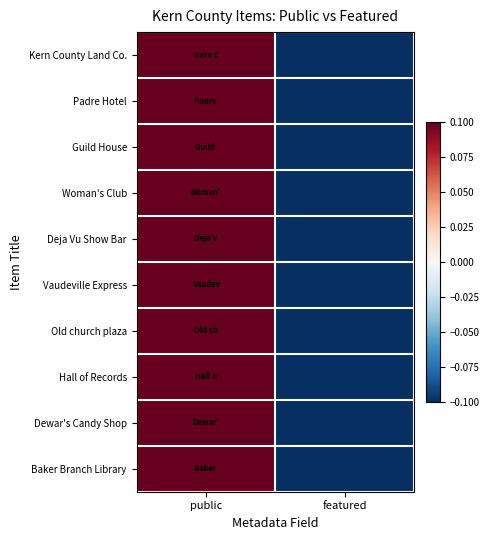

At which category is the sum across all series the highest?

public